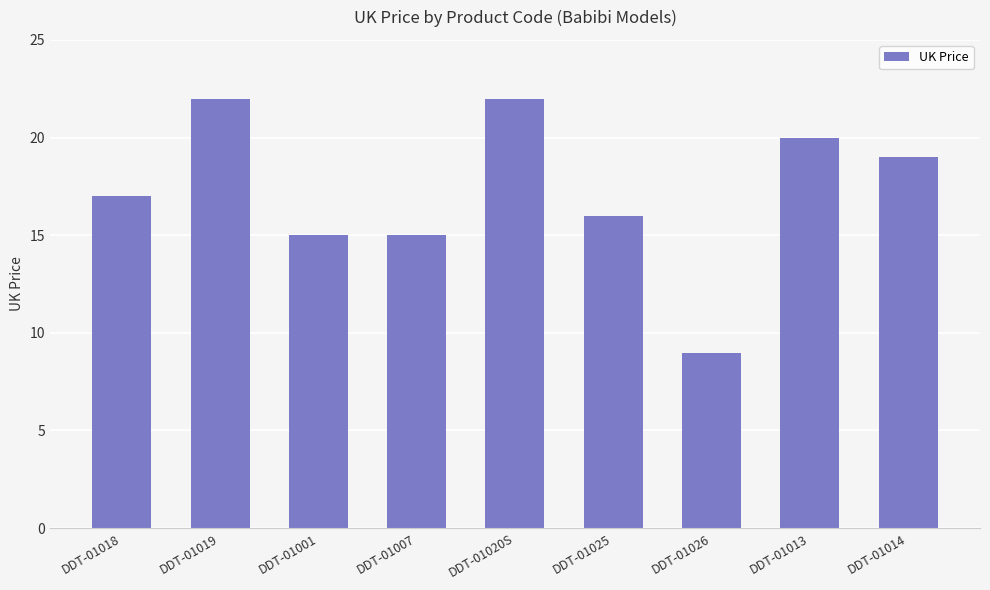

Count the number of categories in the chart.

9